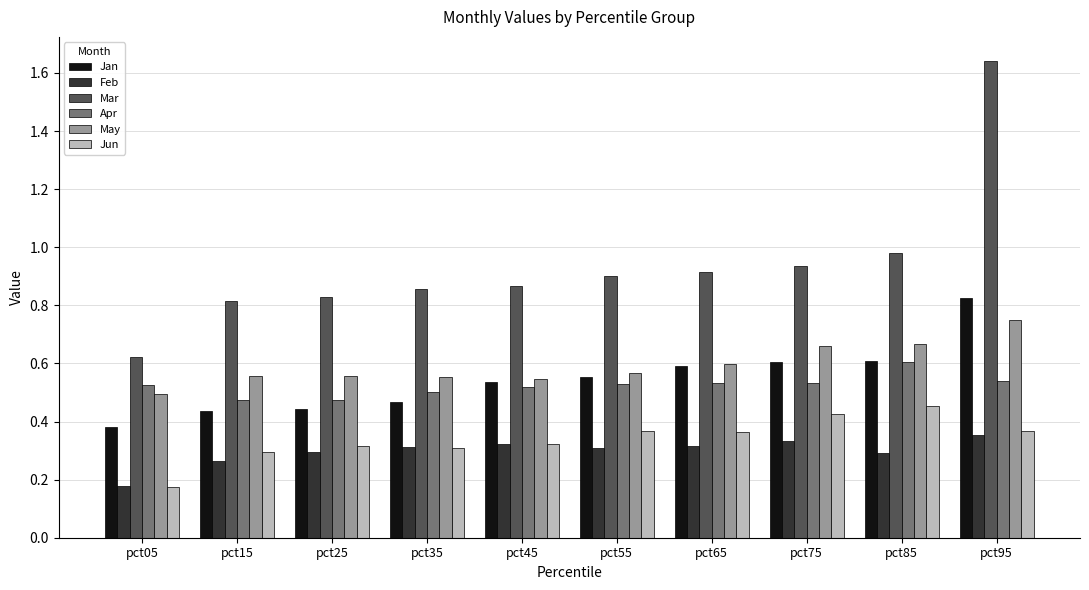

What is the sum of all Feb values?

3.0